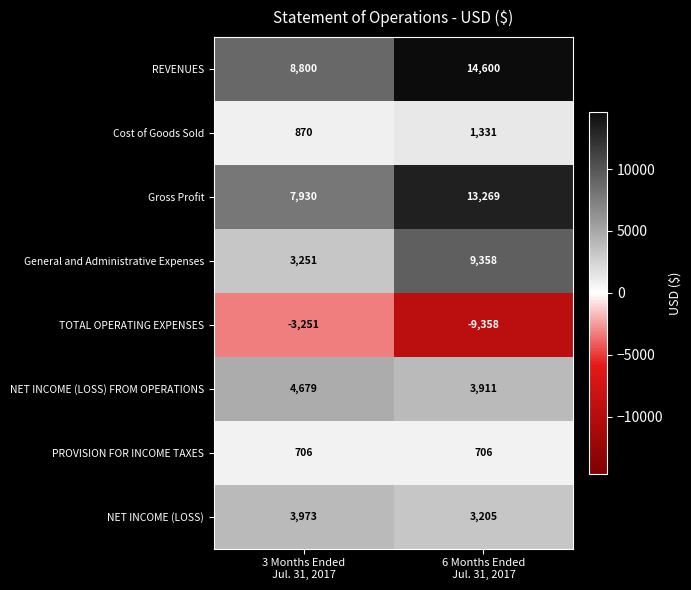

Which series has the largest total across all categories?

REVENUES